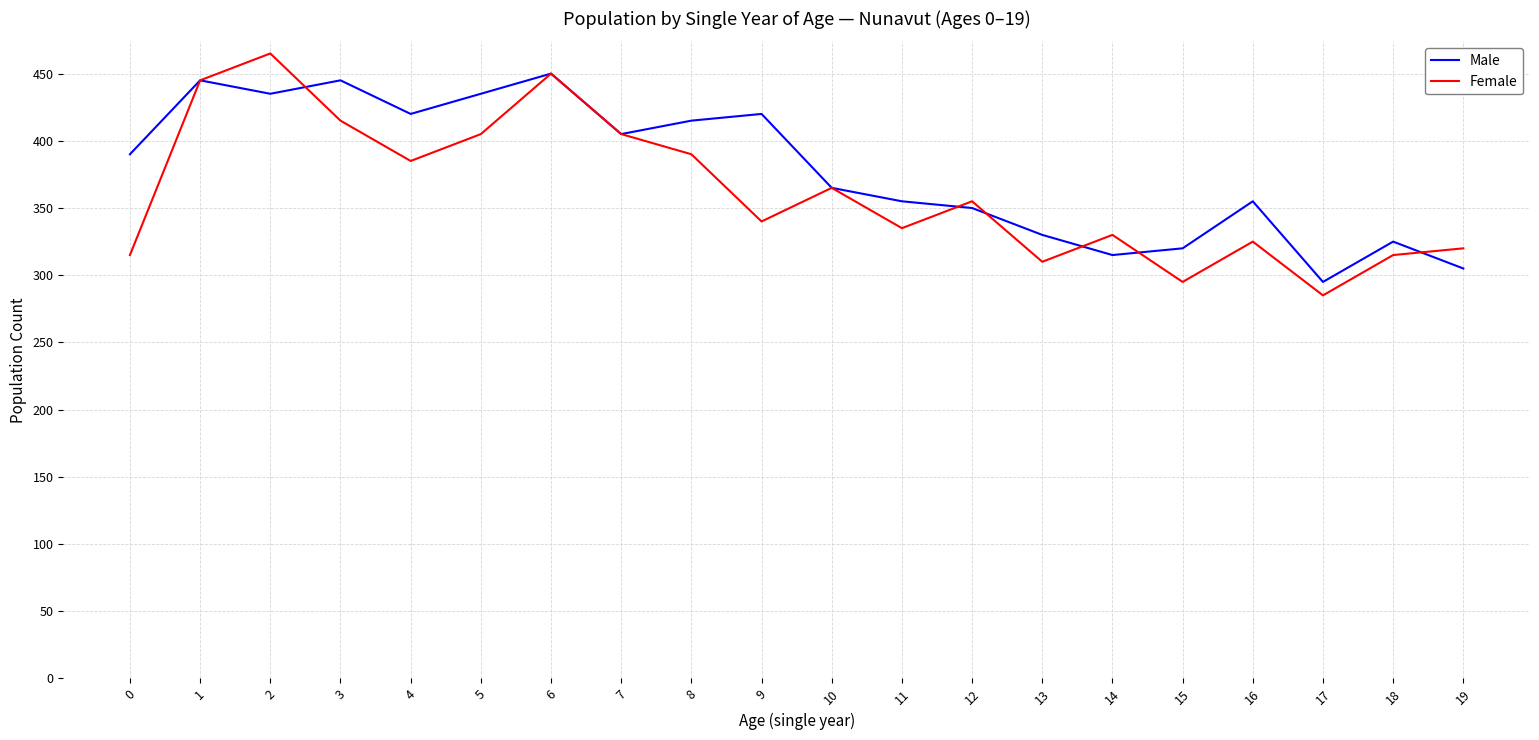

Rank the series at 16 from lowest to highest value.

Female, Male